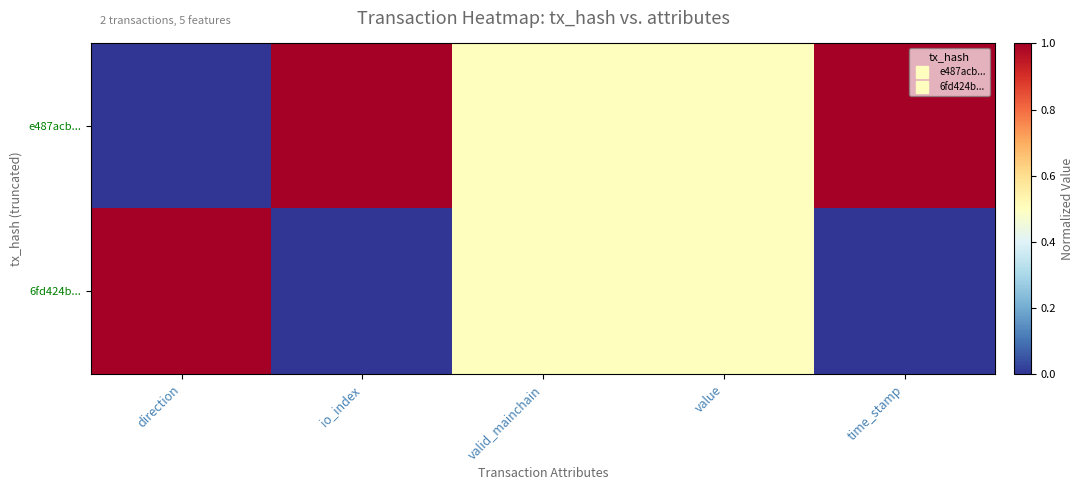

List the series in order of their overall mean, lowest first.

6fd424b..., e487acb...